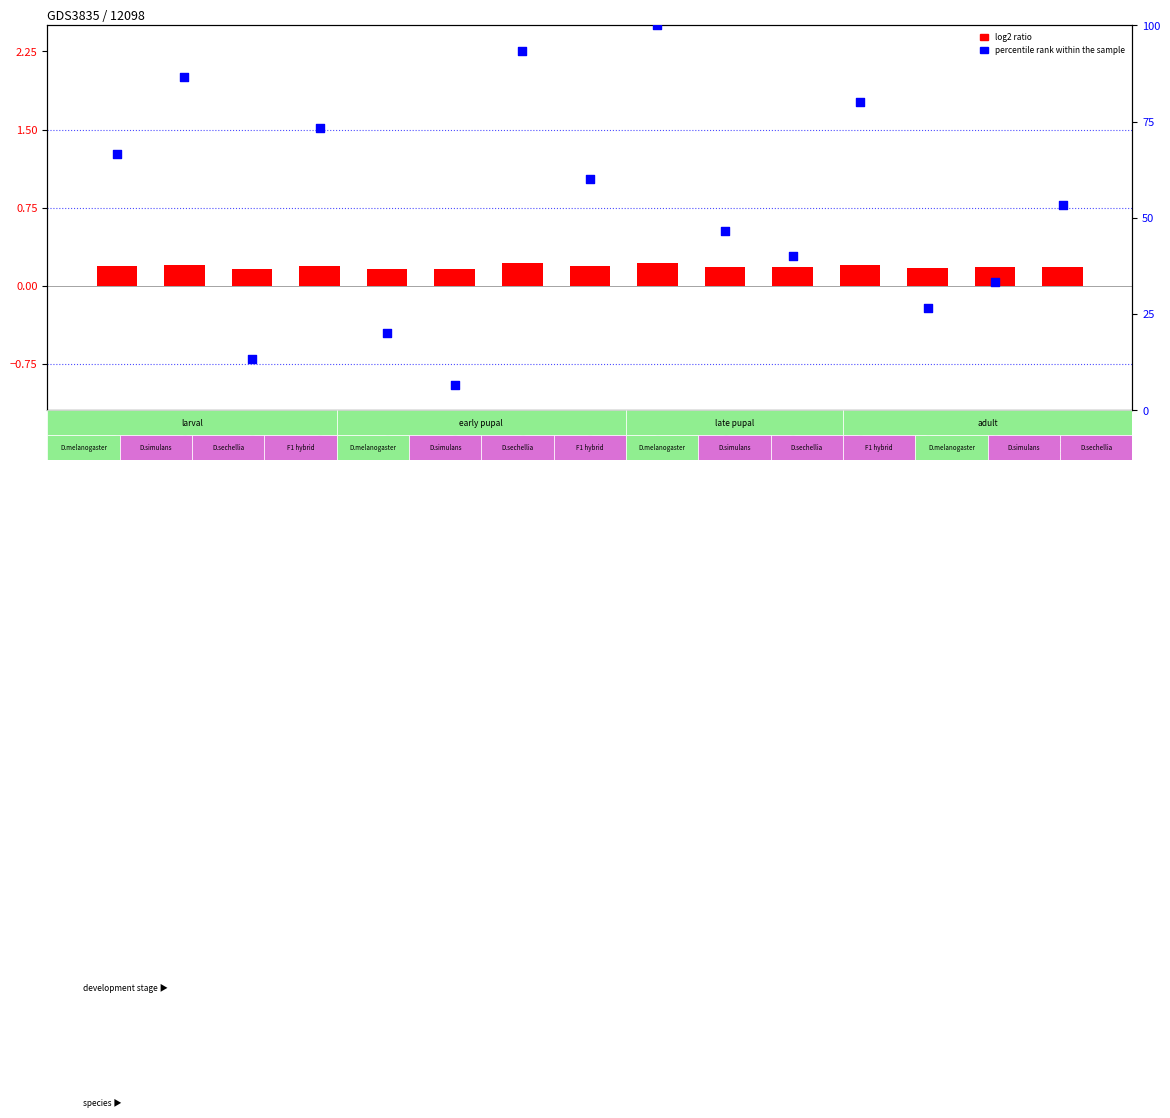

Which series contains the highest Y value?

percentile rank within the sample